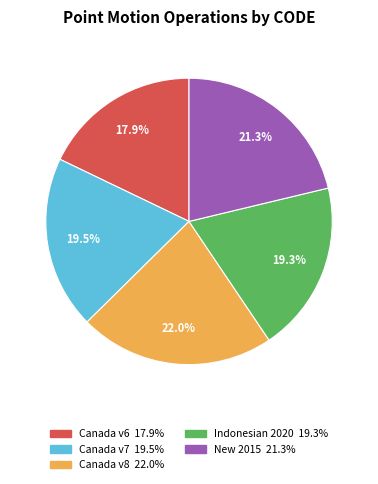

Is there any slice that represents more than half of the pie?

No